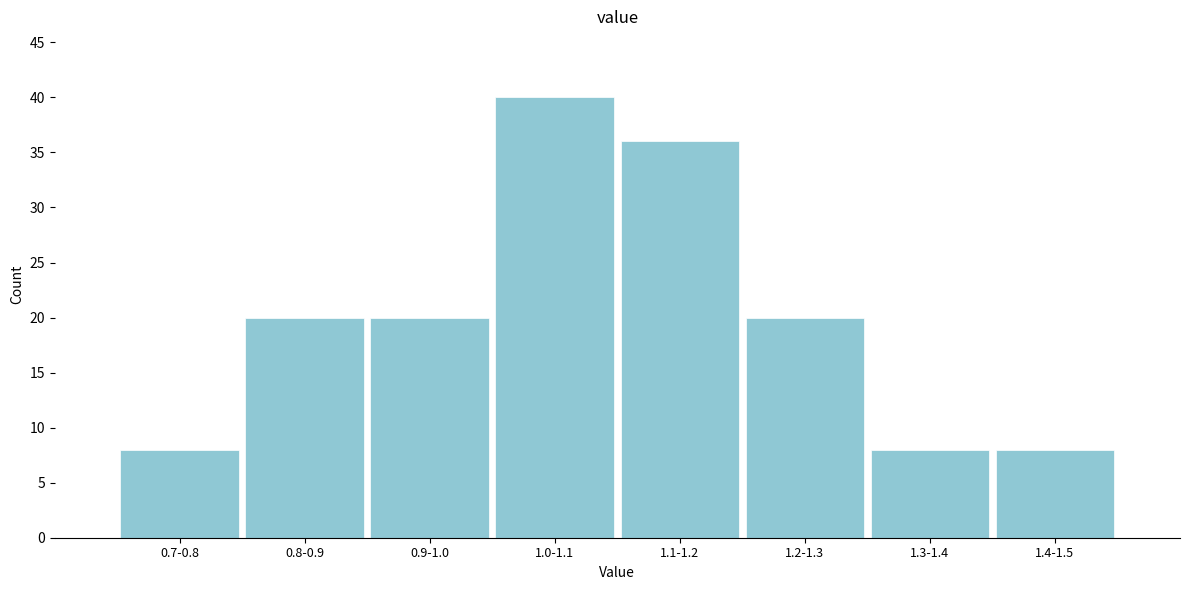

Reading left to right, what are all the values shown in this chart?

8	20	20	40	36	20	8	8